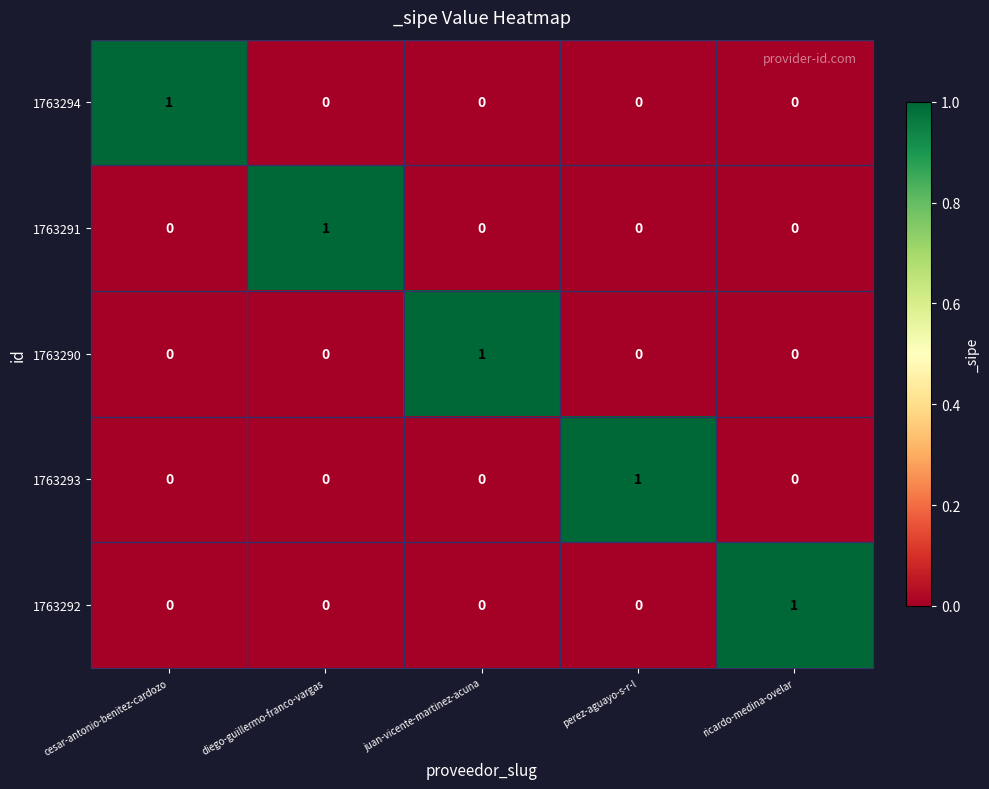

The 1763293 series shows 1 at perez-aguayo-s-r-l. True or false?

True